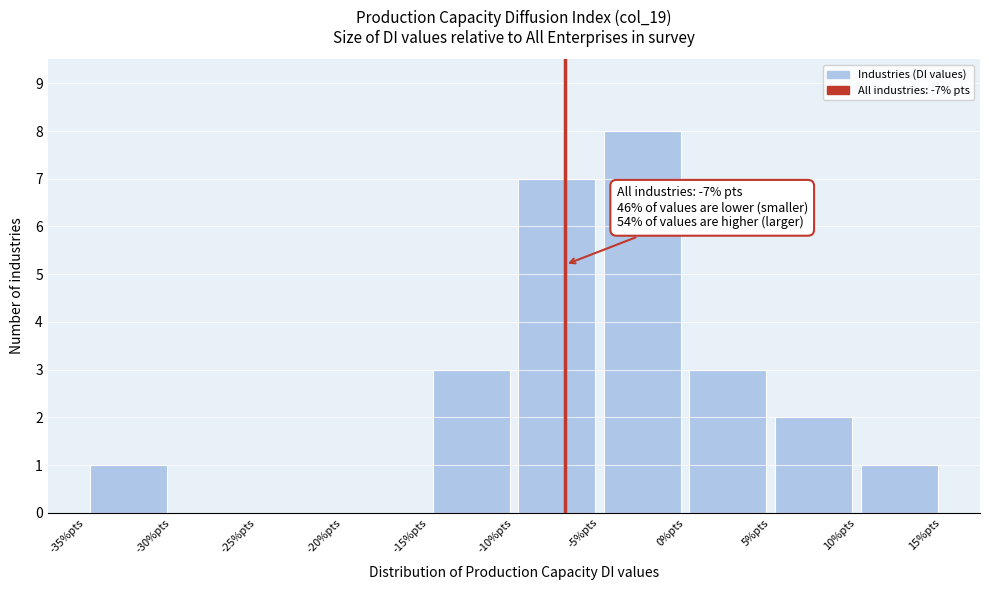

Over which range of the x-axis is the bar tallest?

-5 to 0